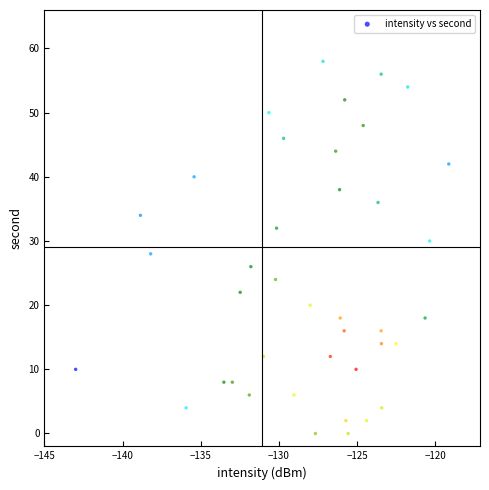

What is the range of Y values (max minus min)?

58